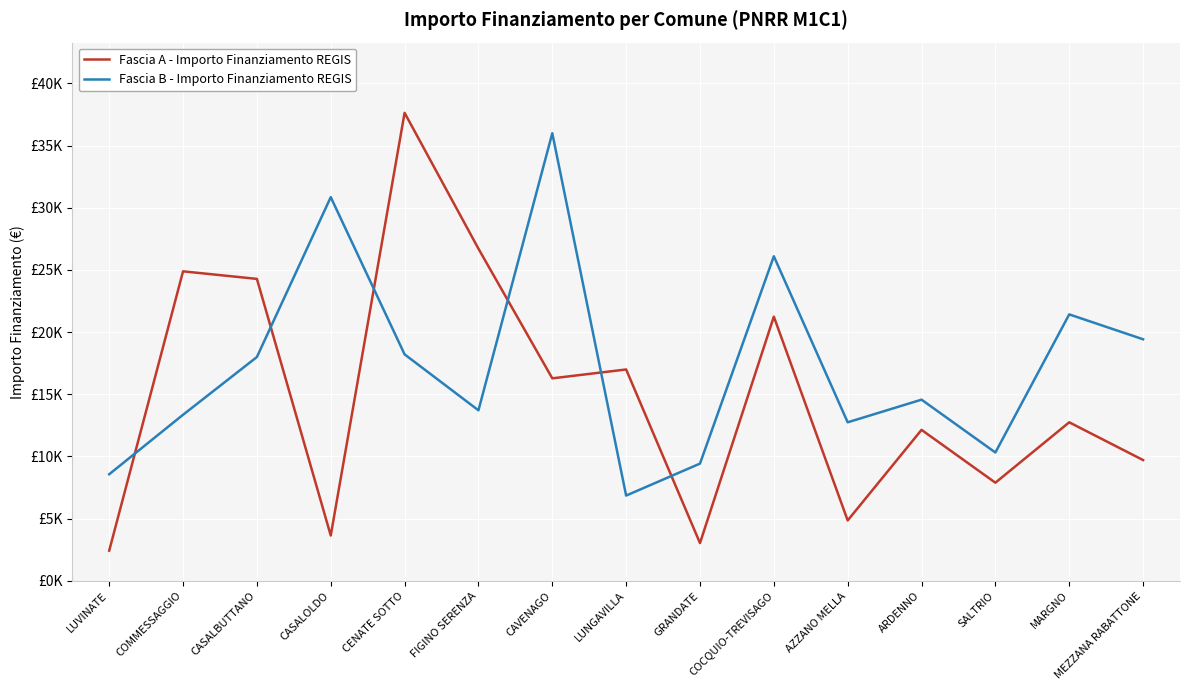

List the labels in order of Fascia A - Importo Finanziamento REGIS value, smallest first.

LUVINATE, GRANDATE, CASALOLDO, AZZANO MELLA, SALTRIO, MEZZANA RABATTONE, ARDENNO, MARGNO, CAVENAGO, LUNGAVILLA, COCQUIO-TREVISAGO, CASALBUTTANO, COMMESSAGGIO, FIGINO SERENZA, CENATE SOTTO